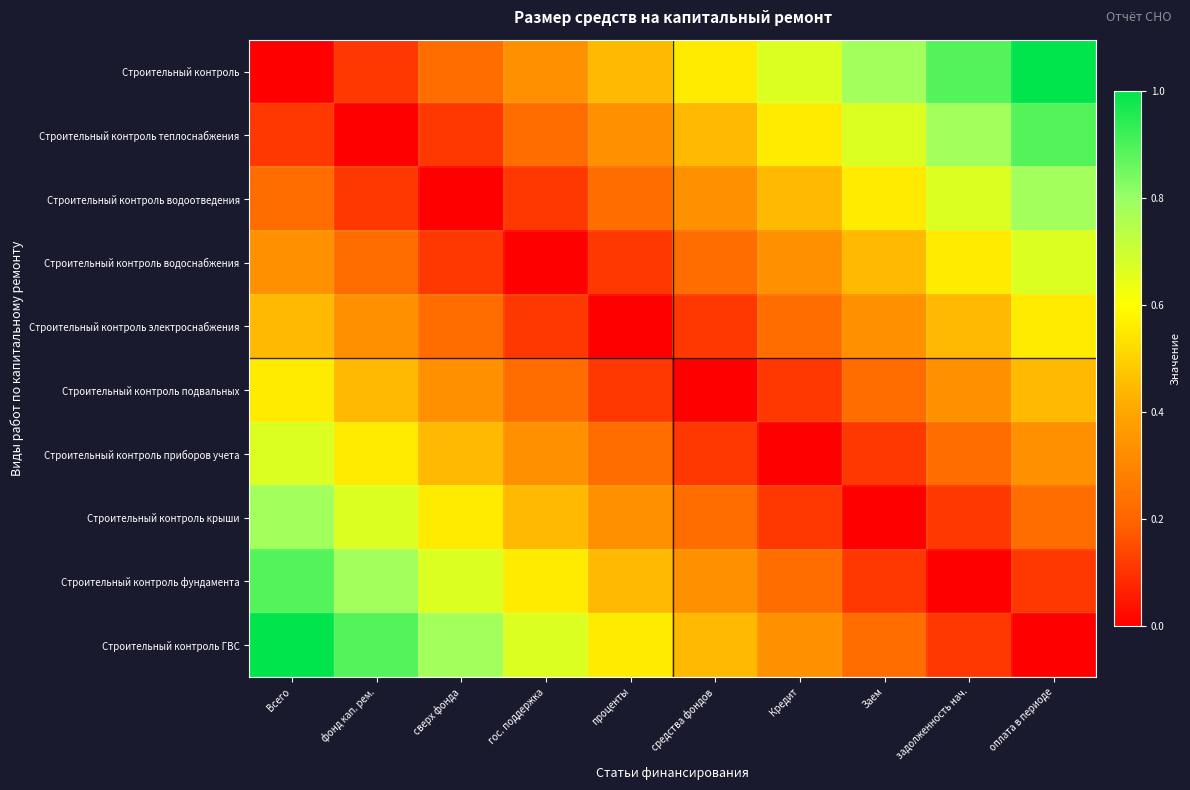

Reading left to right, transcribe all the data shown in this chart.

Строительный контроль: Всего=0.0	фонд кап. рем.=0.1	сверх фонда=0.2	гос. поддержка=0.3	проценты=0.4	средства фондов=0.6	Кредит=0.7	Заем=0.8	задолженность нач.=0.9	оплата в периоде=1.0
Строительный контроль теплоснабжения: Всего=0.1	фонд кап. рем.=0.0	сверх фонда=0.1	гос. поддержка=0.2	проценты=0.3	средства фондов=0.4	Кредит=0.6	Заем=0.7	задолженность нач.=0.8	оплата в периоде=0.9
Строительный контроль водоотведения: Всего=0.2	фонд кап. рем.=0.1	сверх фонда=0.0	гос. поддержка=0.1	проценты=0.2	средства фондов=0.3	Кредит=0.4	Заем=0.6	задолженность нач.=0.7	оплата в периоде=0.8
Строительный контроль водоснабжения: Всего=0.3	фонд кап. рем.=0.2	сверх фонда=0.1	гос. поддержка=0.0	проценты=0.1	средства фондов=0.2	Кредит=0.3	Заем=0.4	задолженность нач.=0.6	оплата в периоде=0.7
Строительный контроль электроснабжения: Всего=0.4	фонд кап. рем.=0.3	сверх фонда=0.2	гос. поддержка=0.1	проценты=0.0	средства фондов=0.1	Кредит=0.2	Заем=0.3	задолженность нач.=0.4	оплата в периоде=0.6
Строительный контроль подвальных: Всего=0.6	фонд кап. рем.=0.4	сверх фонда=0.3	гос. поддержка=0.2	проценты=0.1	средства фондов=0.0	Кредит=0.1	Заем=0.2	задолженность нач.=0.3	оплата в периоде=0.4
Строительный контроль приборов учета: Всего=0.7	фонд кап. рем.=0.6	сверх фонда=0.4	гос. поддержка=0.3	проценты=0.2	средства фондов=0.1	Кредит=0.0	Заем=0.1	задолженность нач.=0.2	оплата в периоде=0.3
Строительный контроль крыши: Всего=0.8	фонд кап. рем.=0.7	сверх фонда=0.6	гос. поддержка=0.4	проценты=0.3	средства фондов=0.2	Кредит=0.1	Заем=0.0	задолженность нач.=0.1	оплата в периоде=0.2
Строительный контроль фундамента: Всего=0.9	фонд кап. рем.=0.8	сверх фонда=0.7	гос. поддержка=0.6	проценты=0.4	средства фондов=0.3	Кредит=0.2	Заем=0.1	задолженность нач.=0.0	оплата в периоде=0.1
Строительный контроль ГВС: Всего=1.0	фонд кап. рем.=0.9	сверх фонда=0.8	гос. поддержка=0.7	проценты=0.6	средства фондов=0.4	Кредит=0.3	Заем=0.2	задолженность нач.=0.1	оплата в периоде=0.0